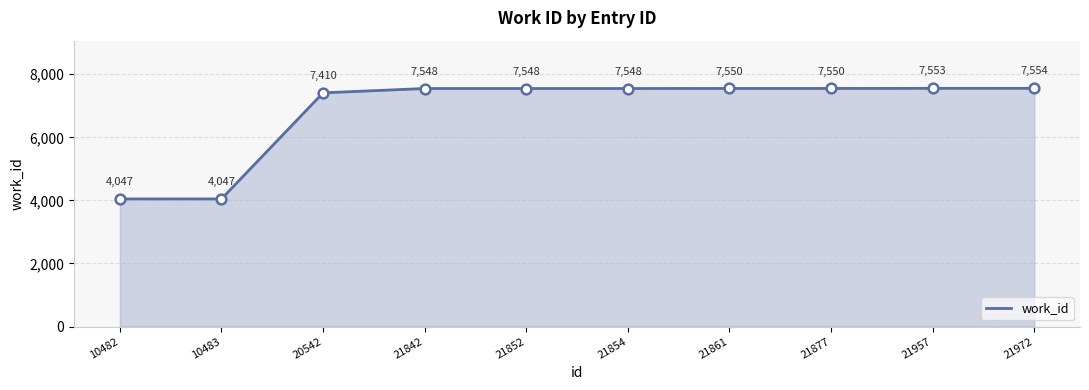

What is the ratio of the value at 21957 to the value at 21842?

1.0